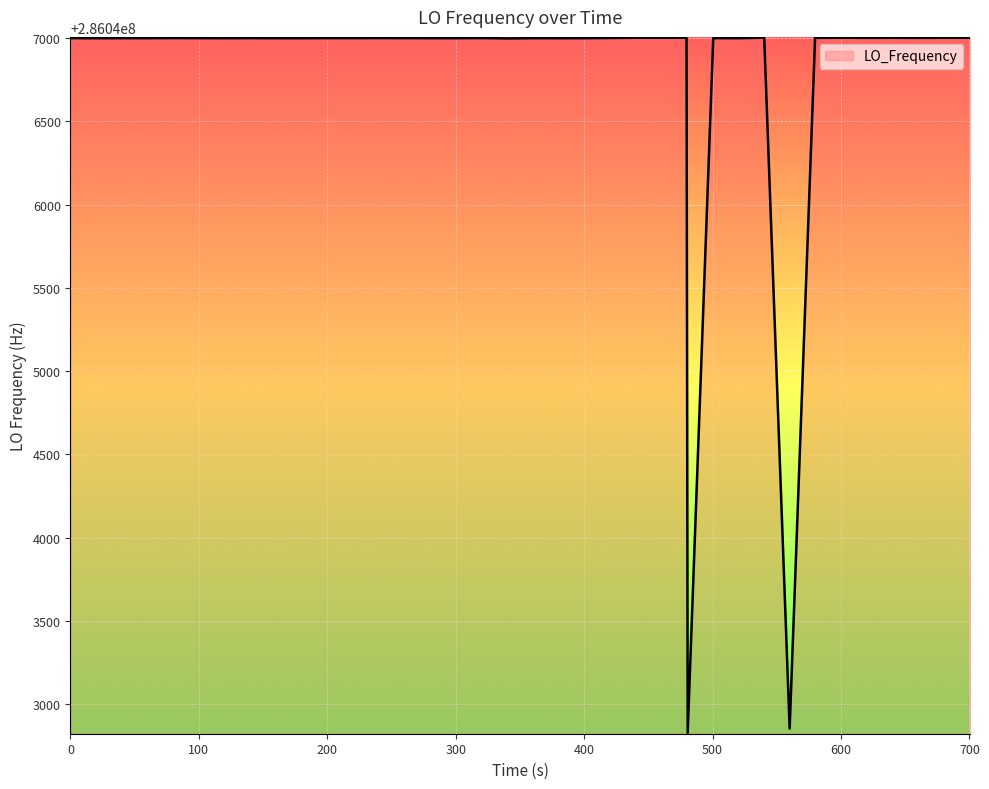

What is the difference between the maximum and minimum values?

4173.2